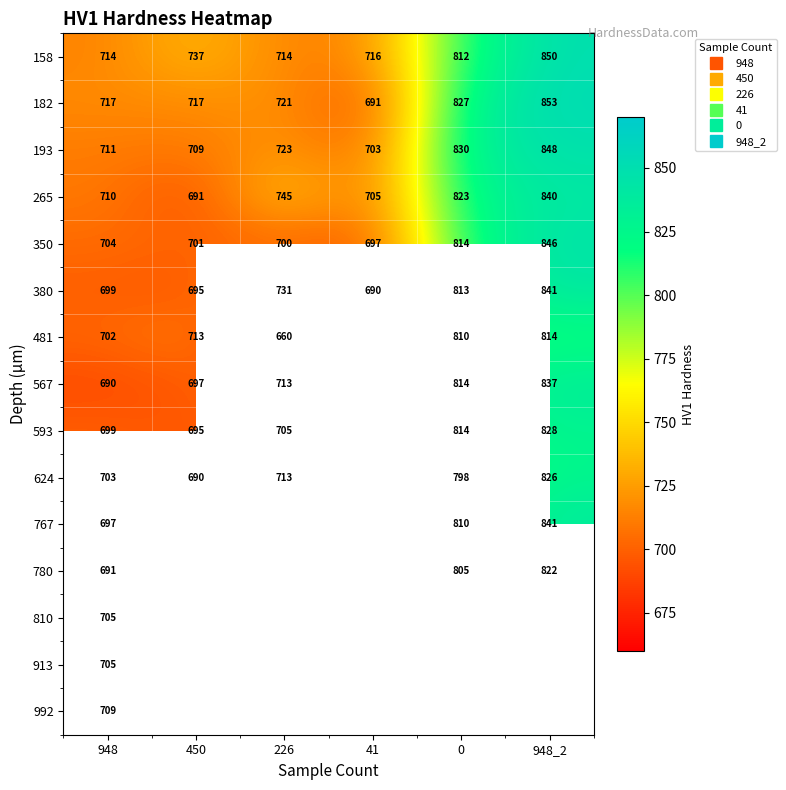

What is the difference between the highest and lowest values at 226?

85.0